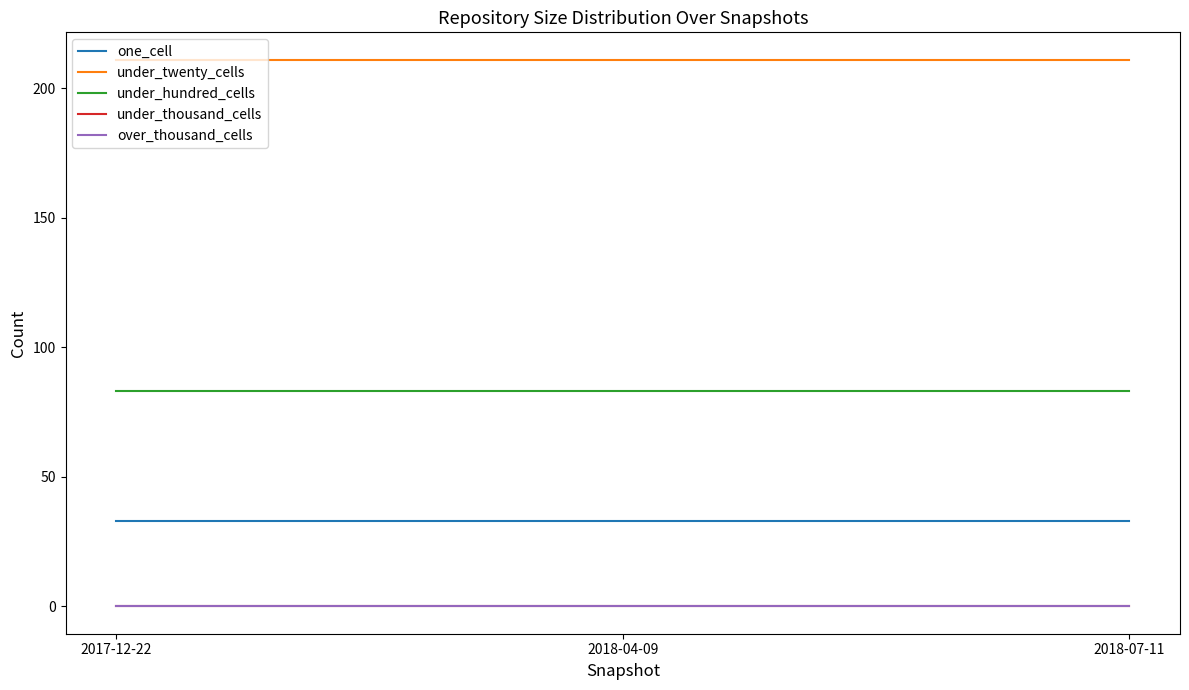

Does the chart have visible grid lines?

No